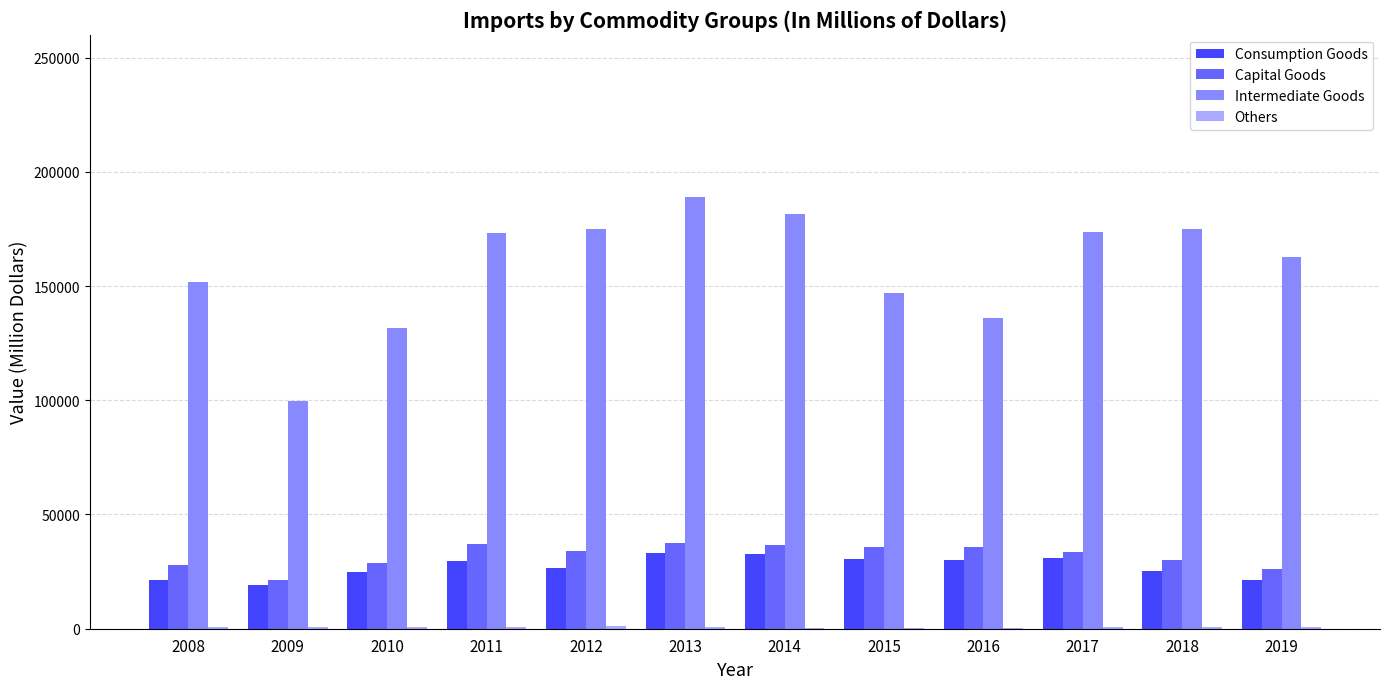

Which label corresponds to the largest value in the chart?

2013